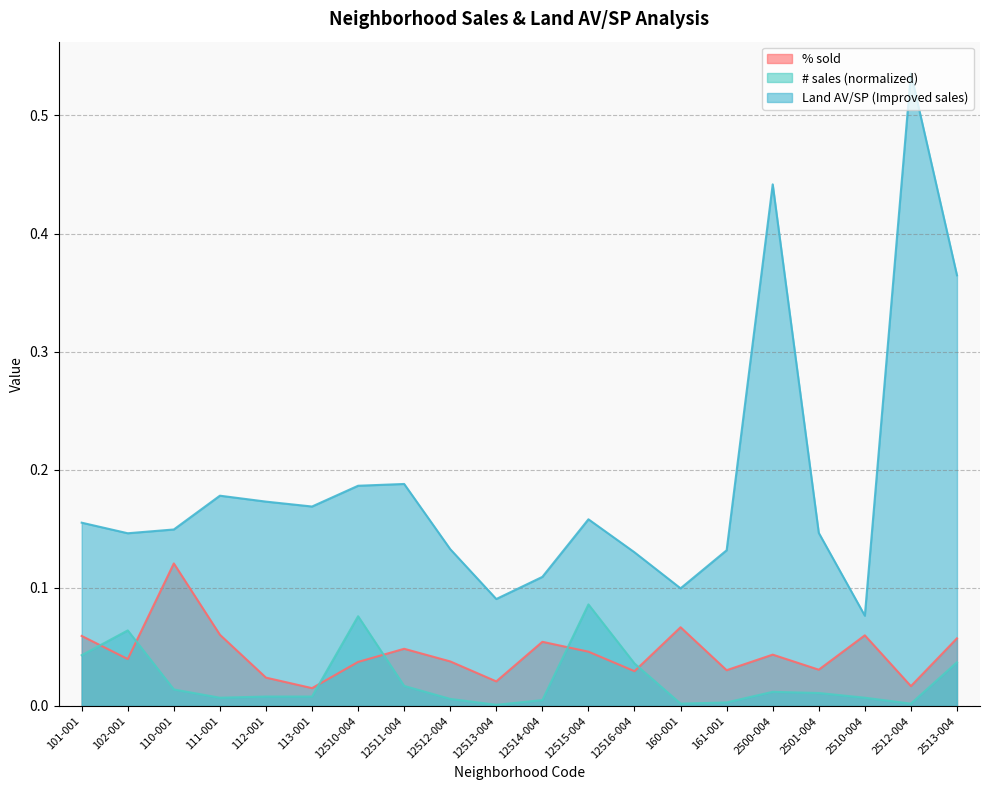

What is the approximate value of Land AV/SP (Improved sales) at 160-001?

0.1